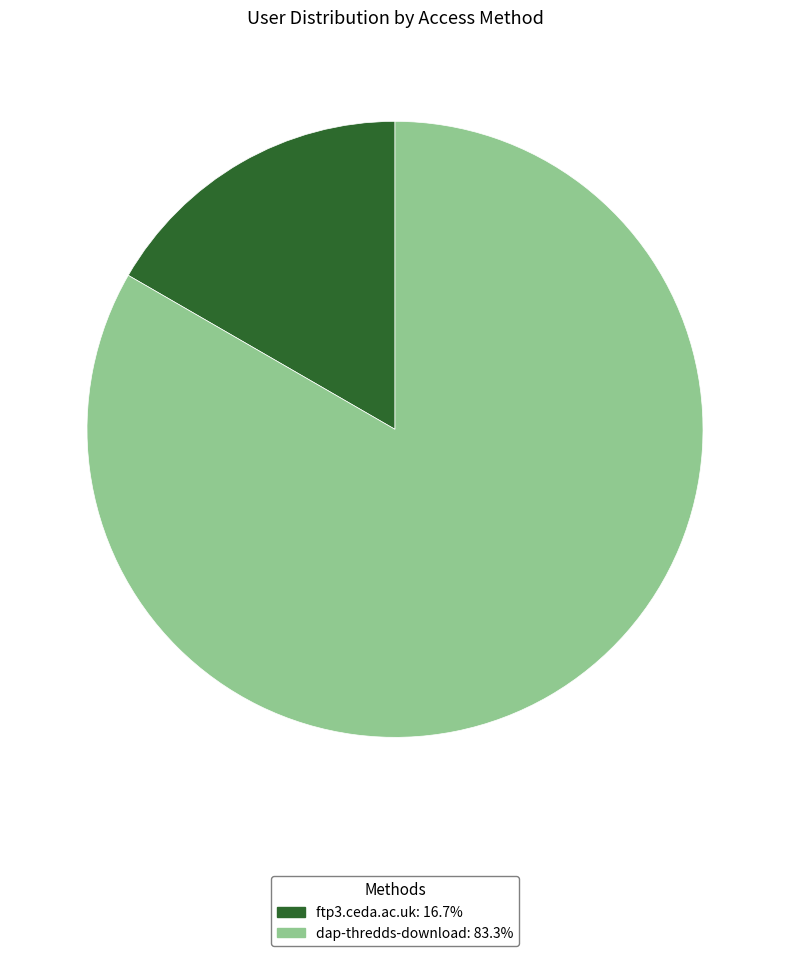

Is it true that dap-thredds-download is 83% of the pie?

True